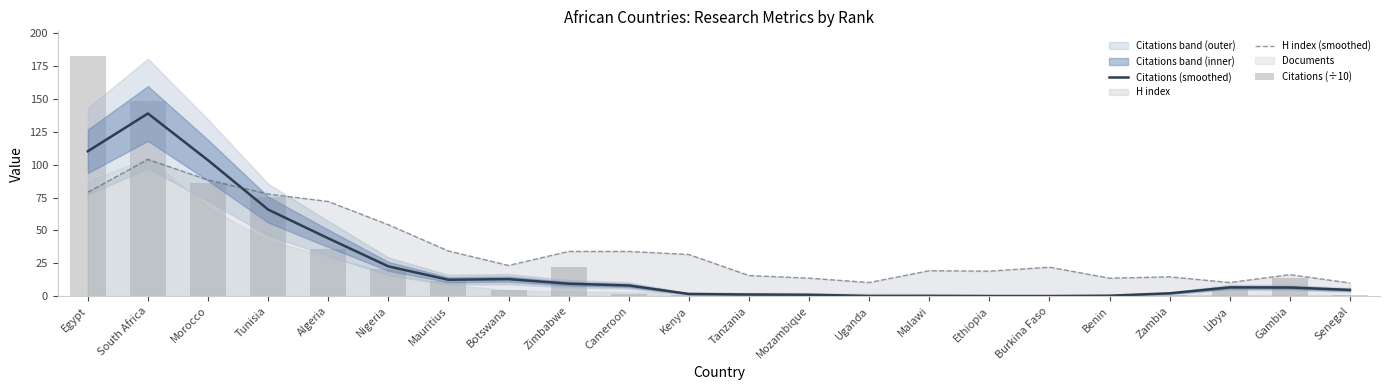

Is it true that Citations (smoothed) equals 74.6 at Algeria?

False